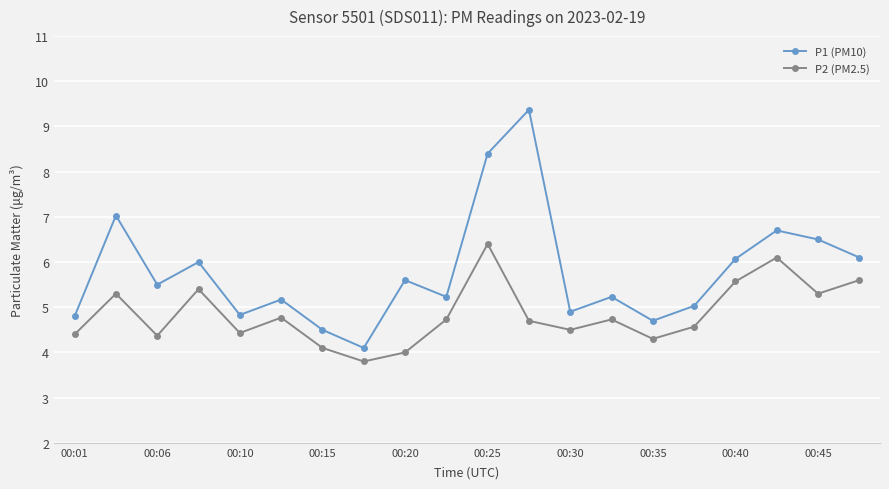

What is the sum of all P2 (PM2.5) values?

97.1